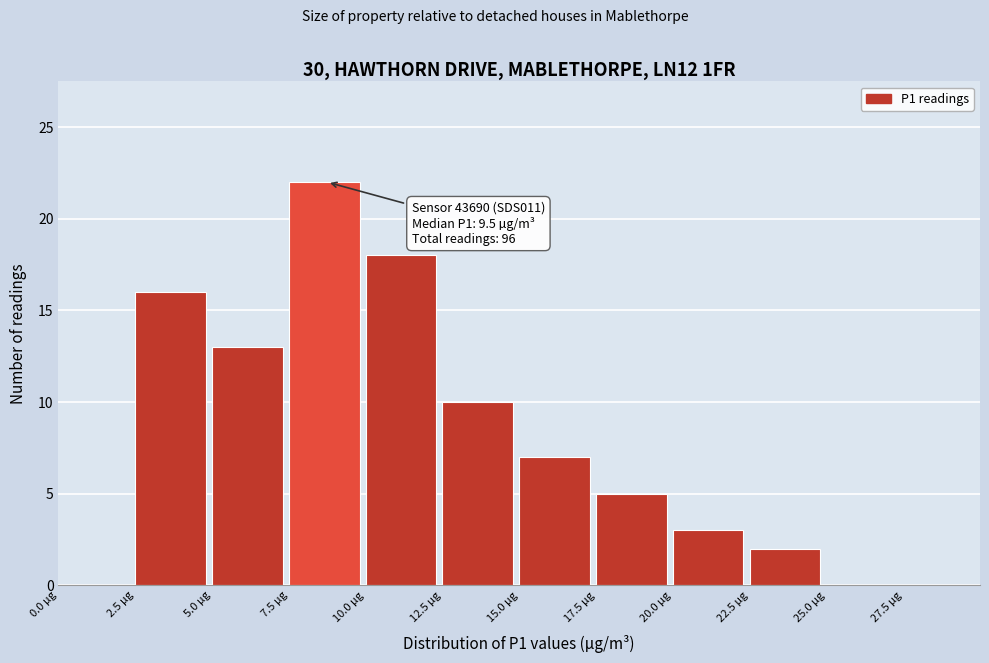

Which range on the x-axis has the tallest bar?

7.5 to 10.0